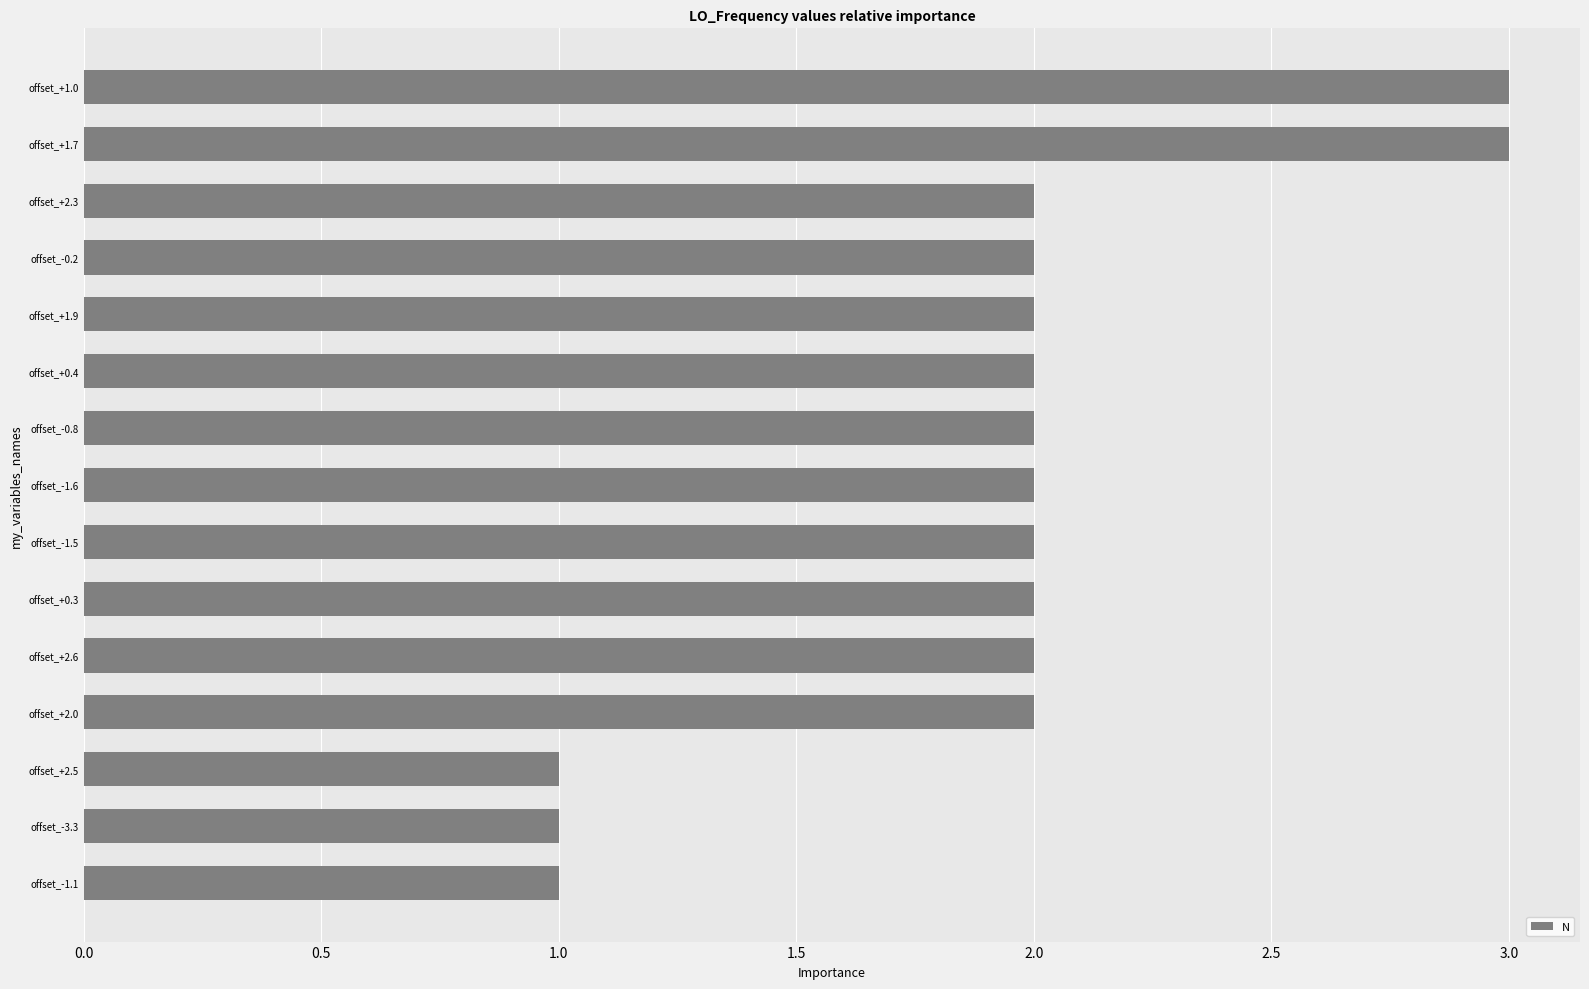

The value at offset_-0.2 is 0. True or false?

False